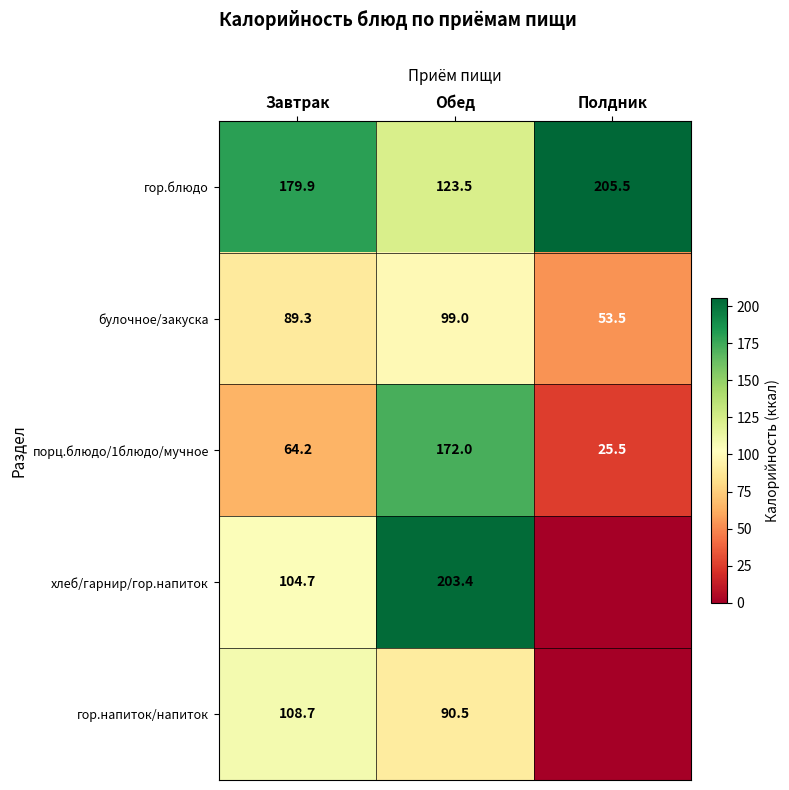

List the labels in order of порц.блюдо/1блюдо/мучное value, largest first.

Обед, Завтрак, Полдник